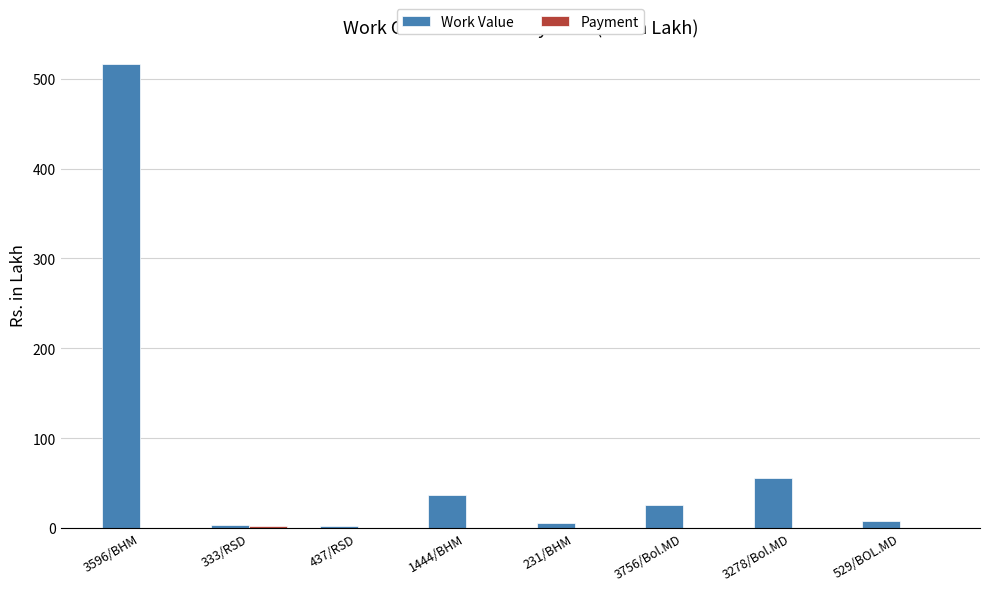

Are the bars horizontal?

No